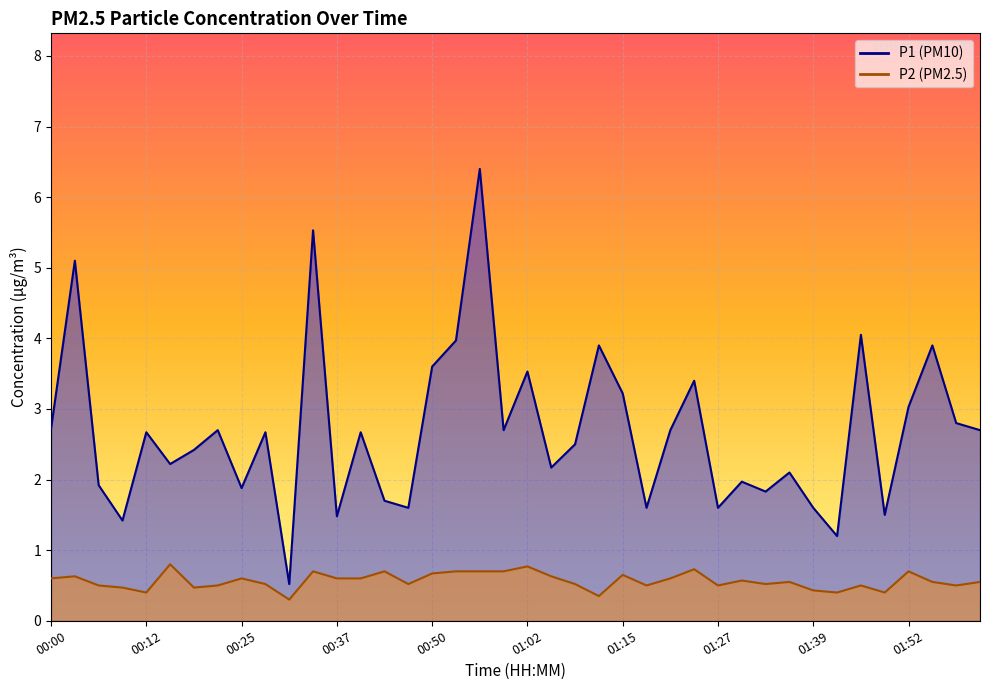

Reading left to right, what are all the values shown in this chart?

P1: 2.7	5.1	1.9	1.4	2.7	2.2	2.4	2.7	1.9	2.7	0.5	5.5	1.5	2.7	1.7	1.6	3.6	4.0	6.4	2.7	3.5	2.2	2.5	3.9	3.2	1.6	2.7	3.4	1.6	2.0	1.8	2.1	1.6	1.2	4.0	1.5	3.0	3.9	2.8	2.7
P2: 0.6	0.6	0.5	0.5	0.4	0.8	0.5	0.5	0.6	0.5	0.3	0.7	0.6	0.6	0.7	0.5	0.7	0.7	0.7	0.7	0.8	0.6	0.5	0.3	0.7	0.5	0.6	0.7	0.5	0.6	0.5	0.6	0.4	0.4	0.5	0.4	0.7	0.6	0.5	0.6